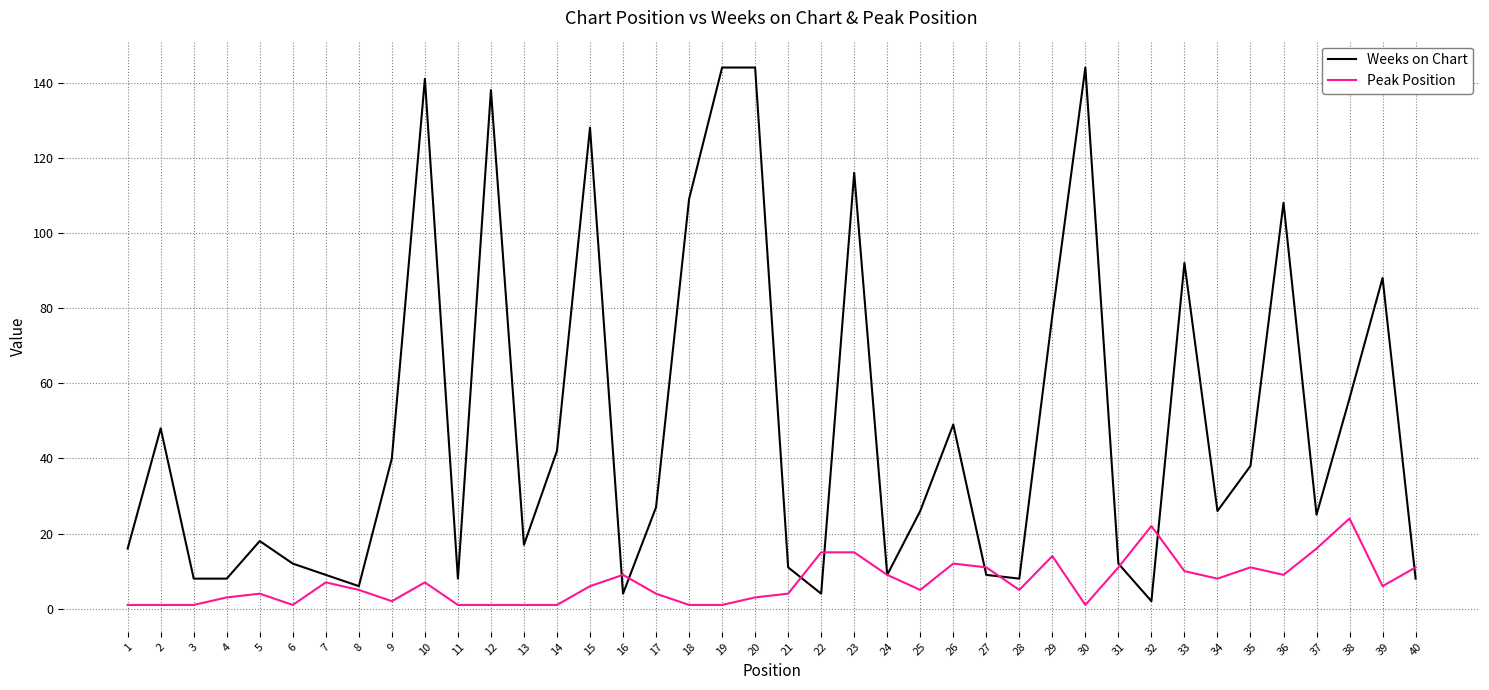

List the series in order of their peak value, highest first.

Weeks on Chart, Peak Position